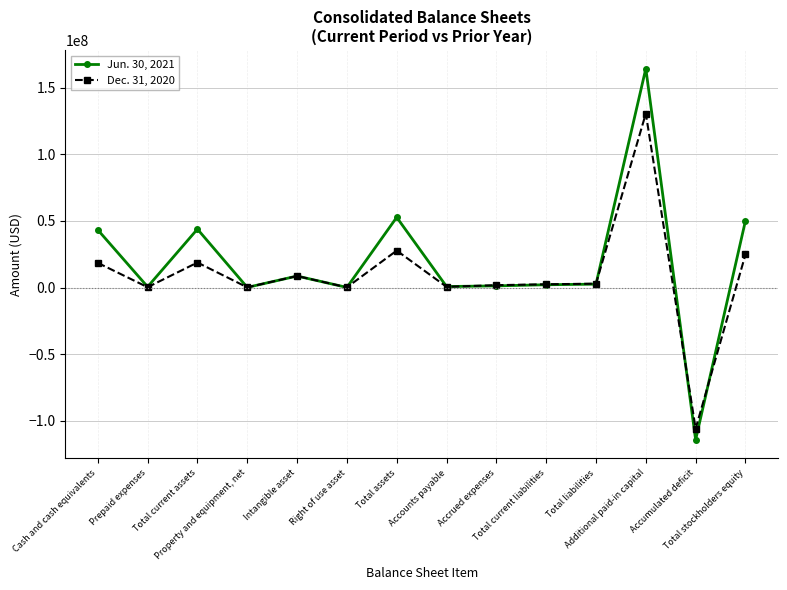

True or false: Jun. 30, 2021 and Dec. 31, 2020 cross at least once.

True